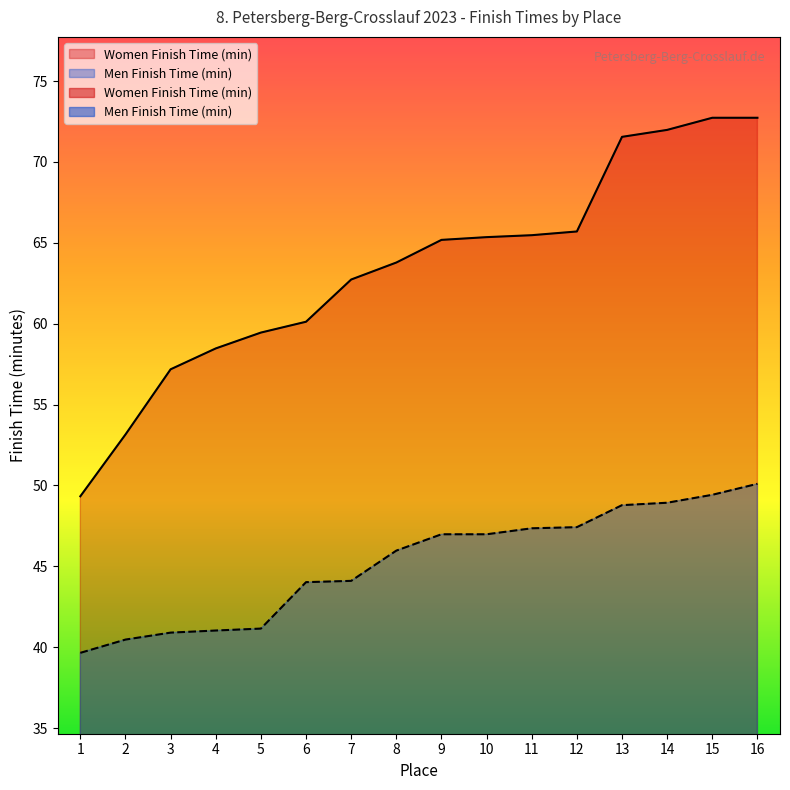

List the series in order of their overall mean, lowest first.

Men Finish Time (min), Women Finish Time (min)